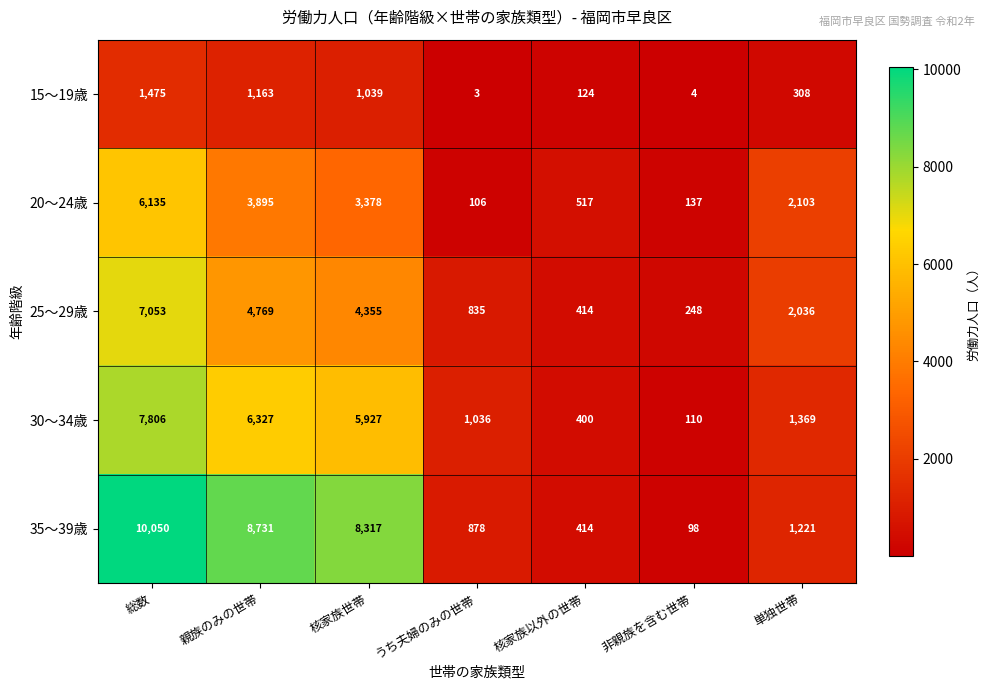

The value of 15～19歳 at 核家族以外の世帯 is 60. True or false?

False